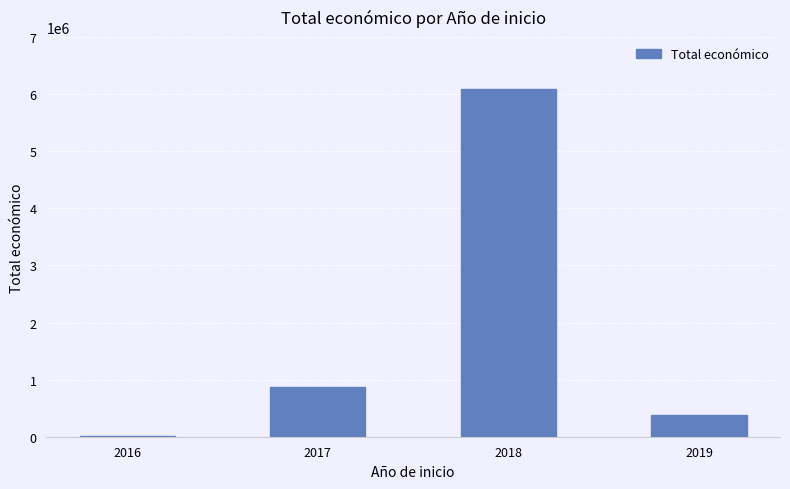

What is the approximate value at 2017, to the nearest 50?

872350